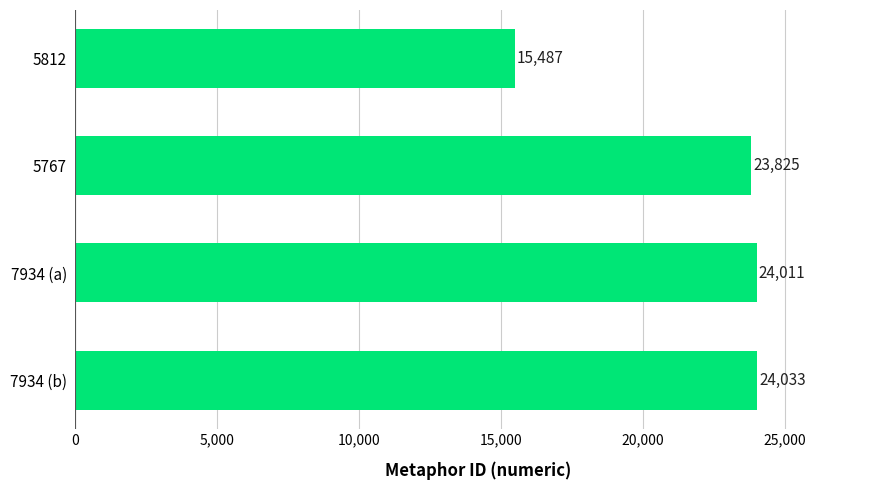

Reading bottom to top, transcribe all the data shown in this chart.

7934 (b)=24033	7934 (a)=24011	5767=23825	5812=15487